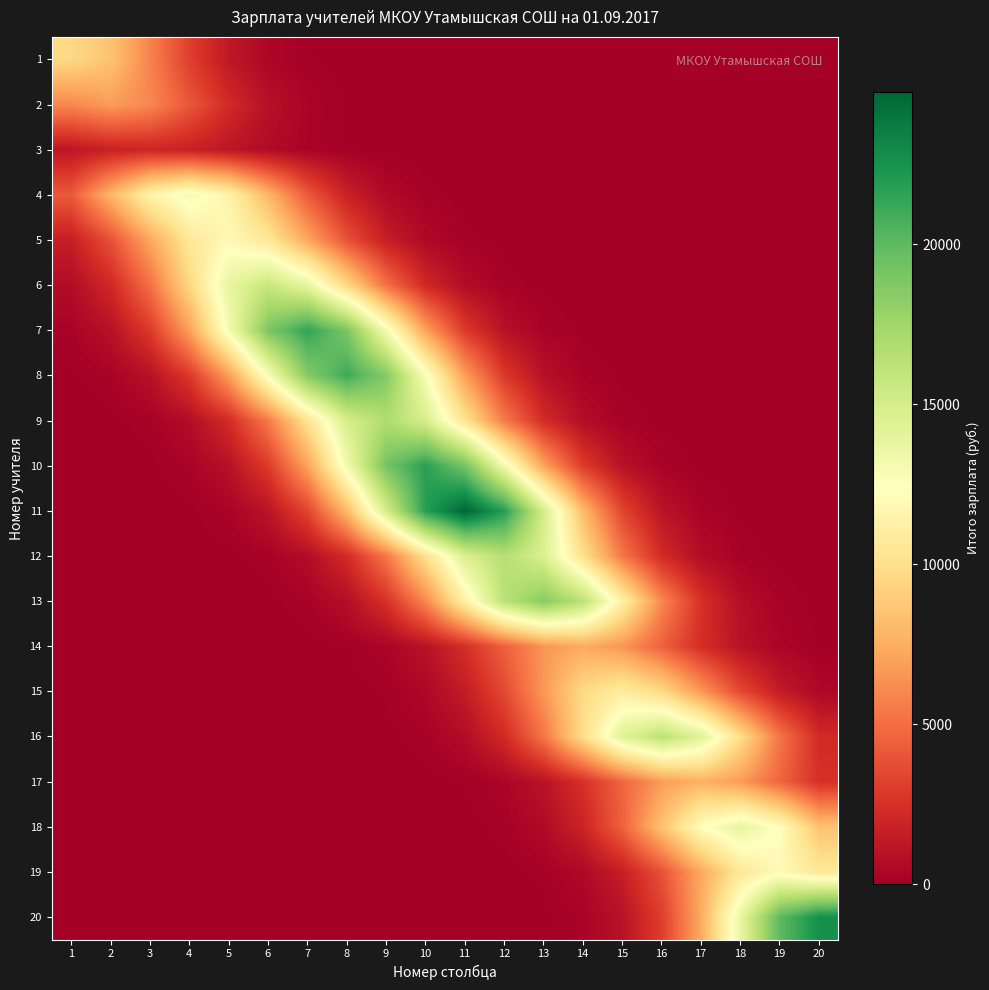

At how many categories does at least one series exceed 22910?

1